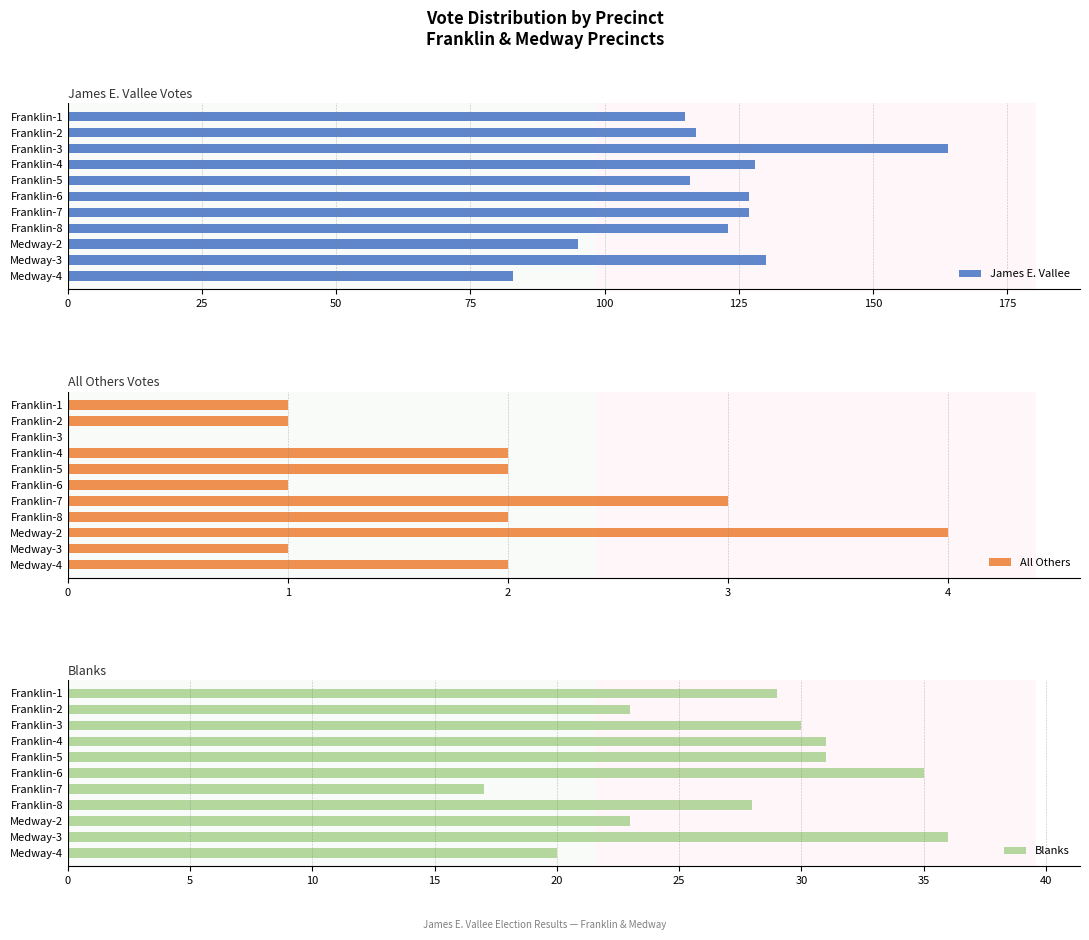

Which category has the lowest value in the James E. Vallee series?

Medway-4